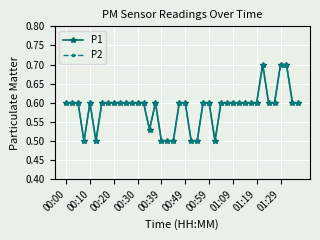

True or false: P1 and P2 cross at least once.

False